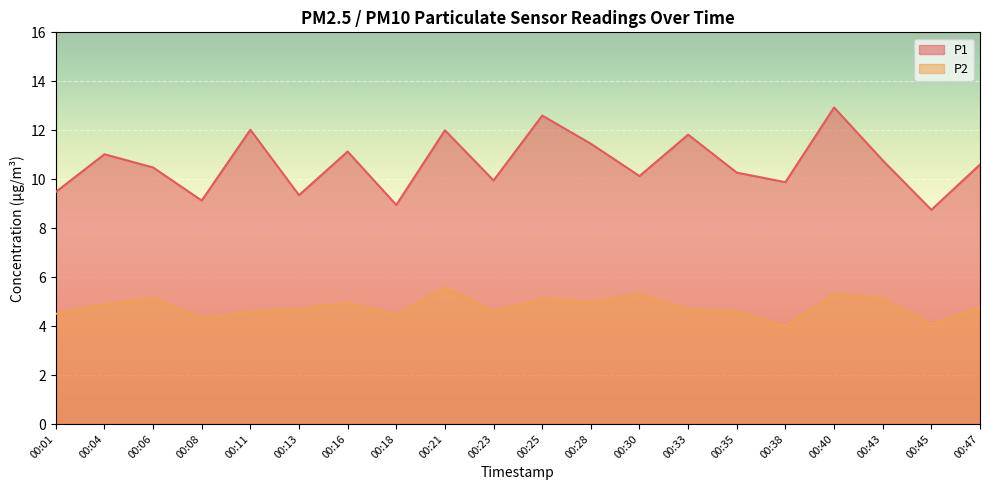

At how many categories does at least one series exceed 4?

20